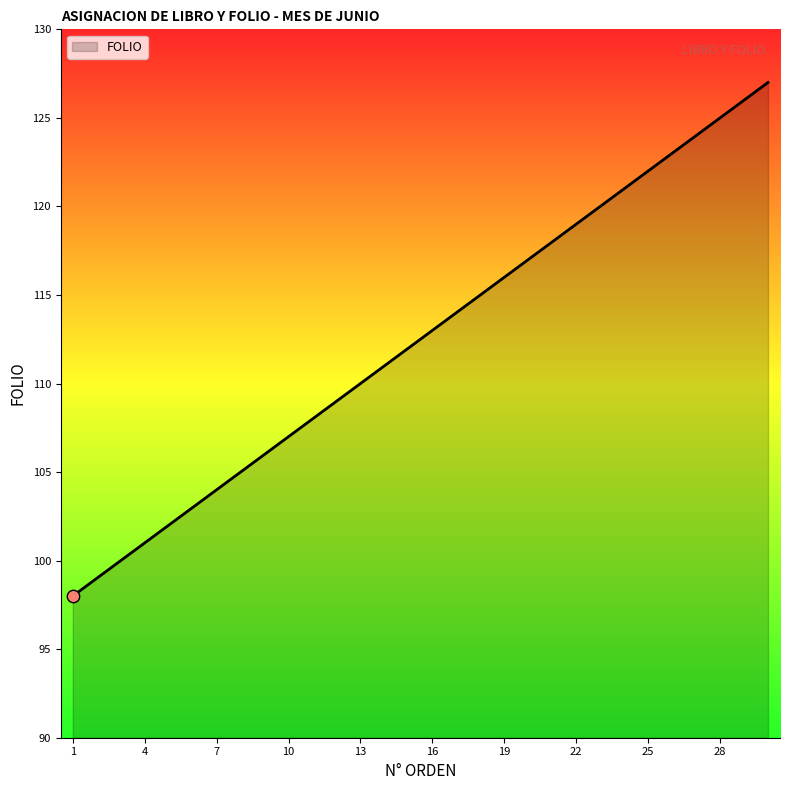

What is the greatest value displayed?

127